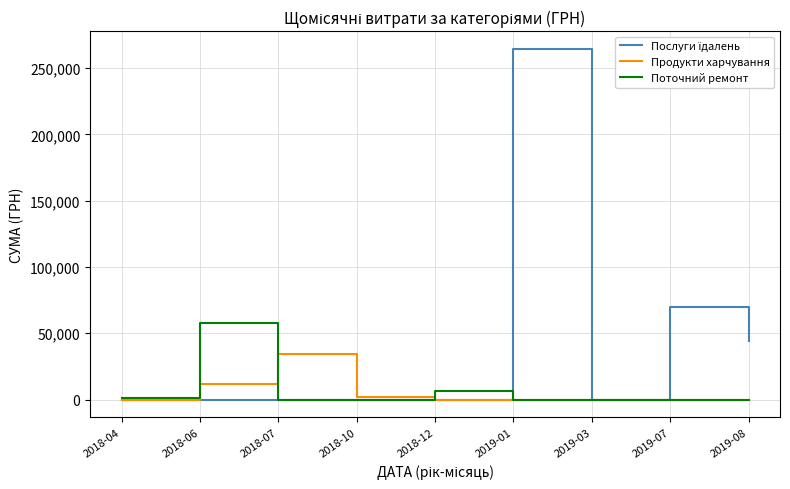

What is the difference between the highest and lowest values at 2019-07?

69894.0